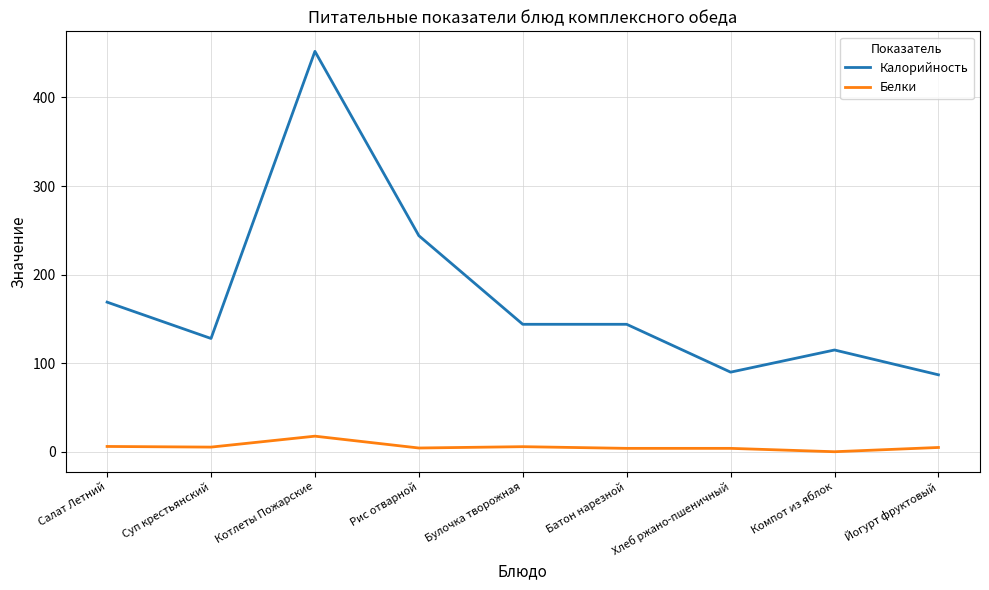

What is the total value across all series at Булочка творожная?

149.9